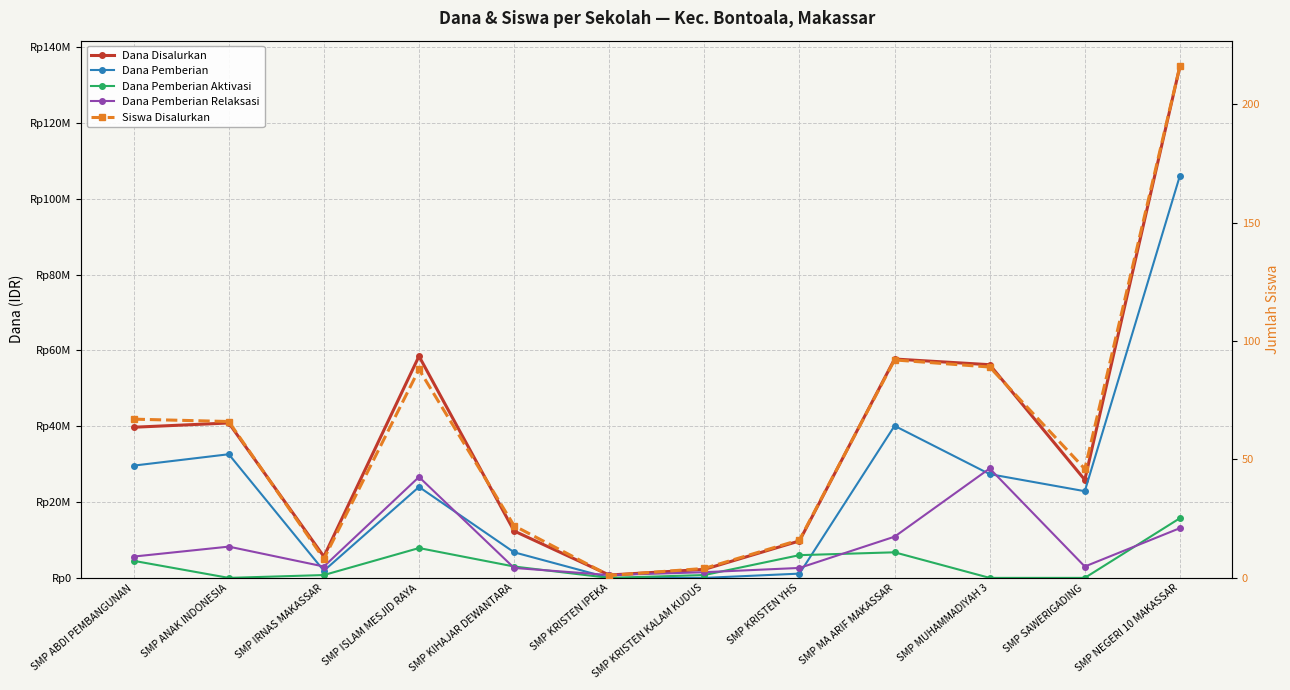

Which series has the widest spread of values?

Dana Disalurkan